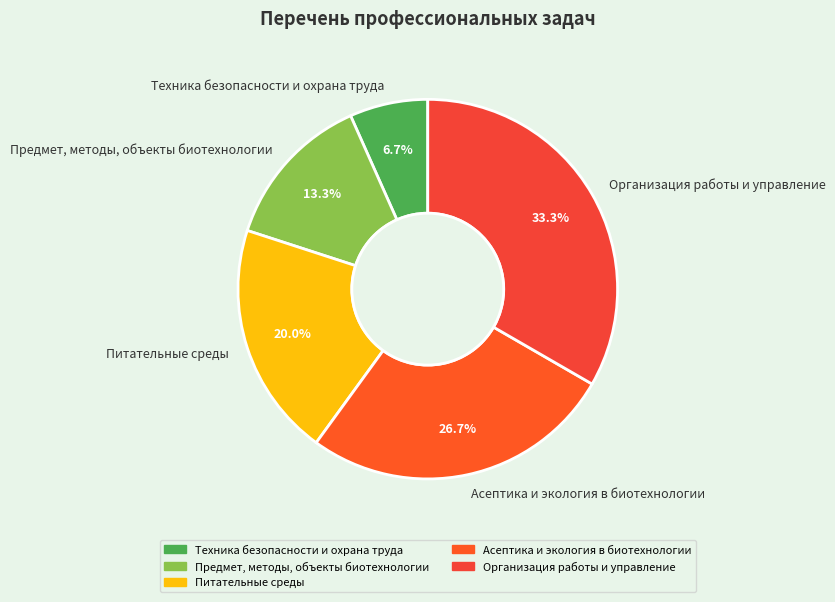

What percentage do Питательные среды and Организация работы и управление together represent?

53.3%